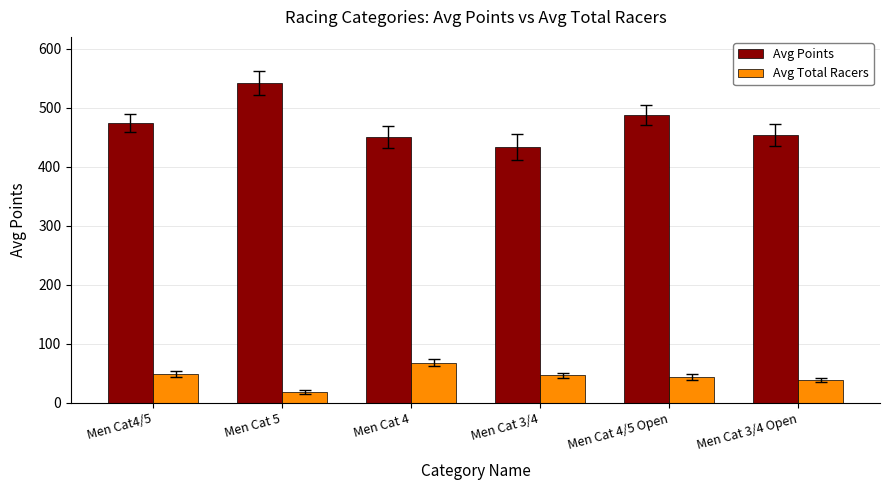

Which series has the largest range (max minus min)?

Avg Points